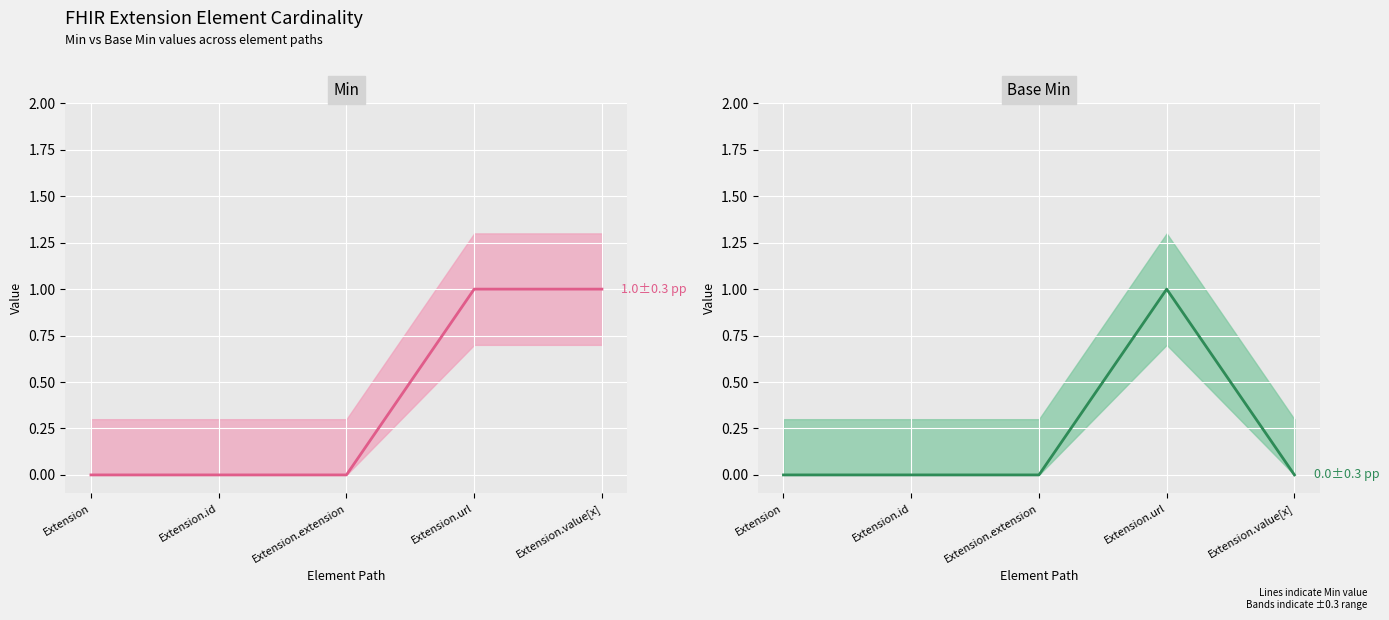

Is it true that Min equals 1 at Extension.url?

True